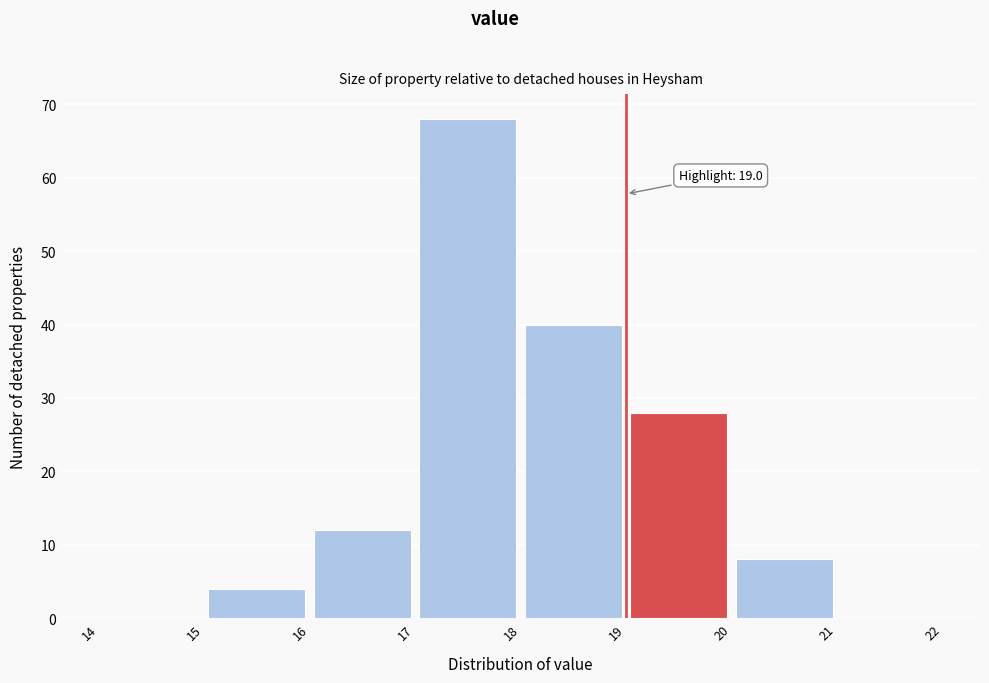

Over which range of the x-axis is the bar tallest?

17 to 18